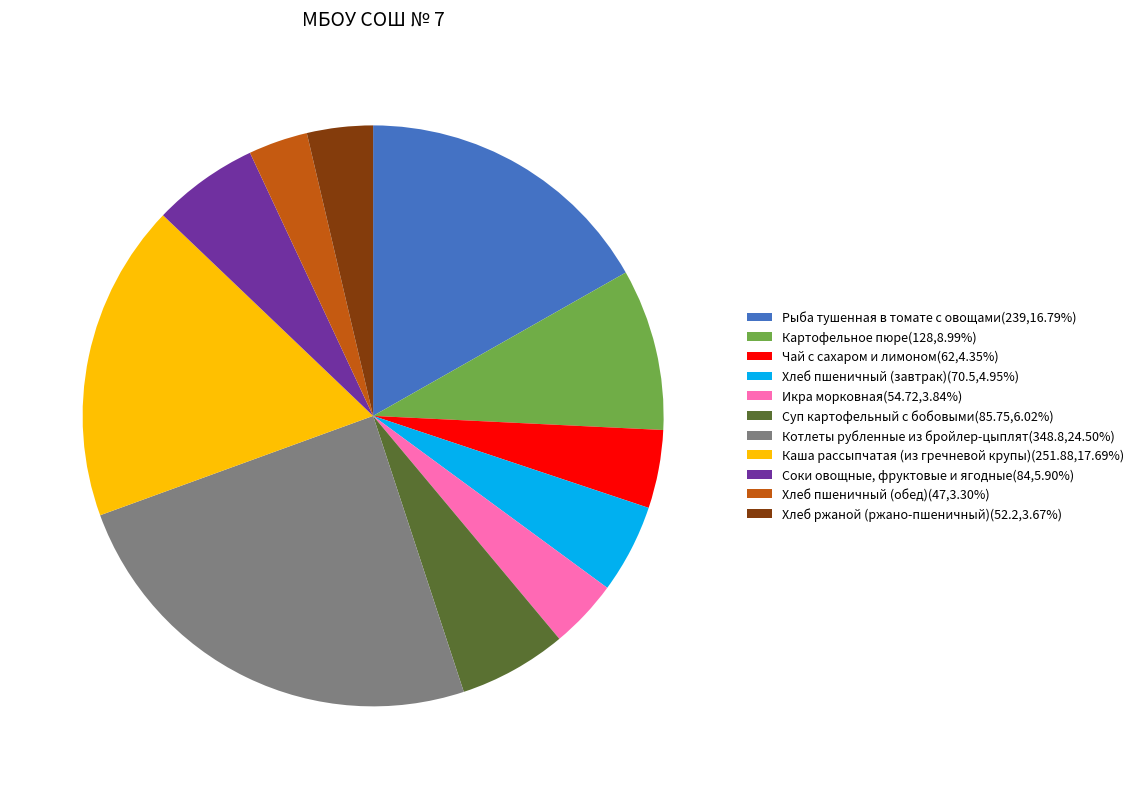

Combined, do Хлеб пшеничный (обед)(47,3.30%) and Хлеб пшеничный (завтрак)(70.5,4.95%) account for over 50%?

No